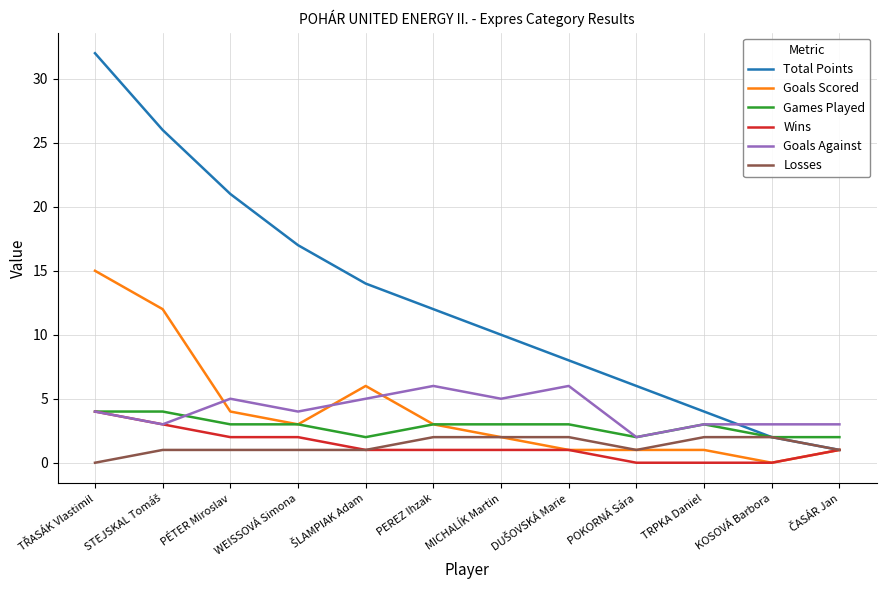

What is the difference between the maximum and minimum values in the Games Played series?

2